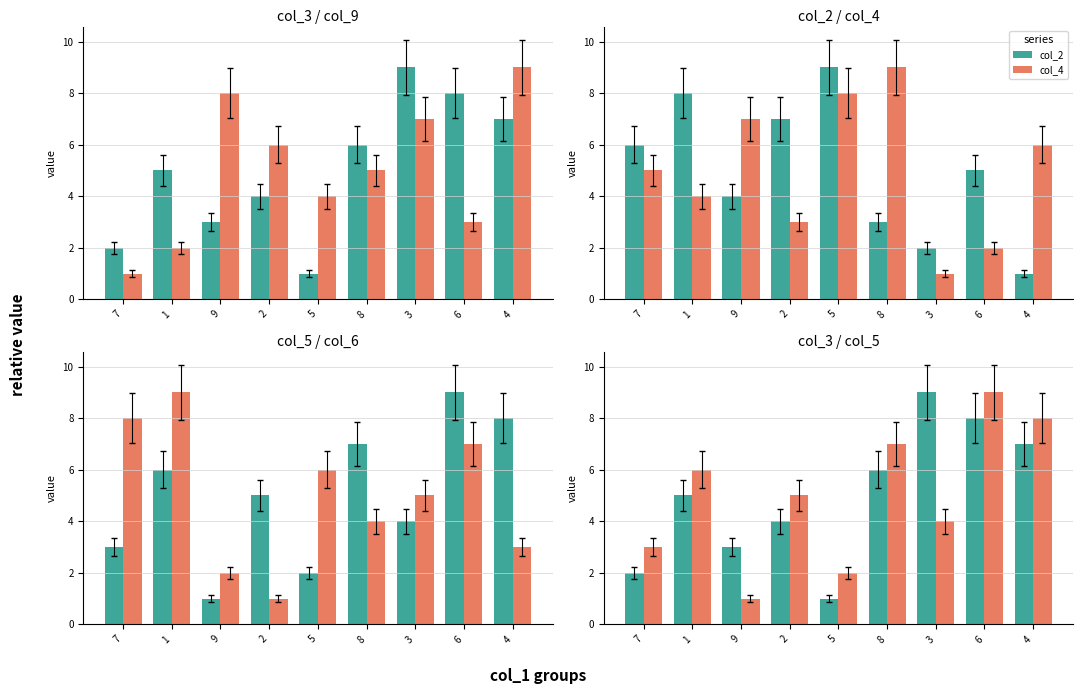

Which series has the widest spread of values?

col_3